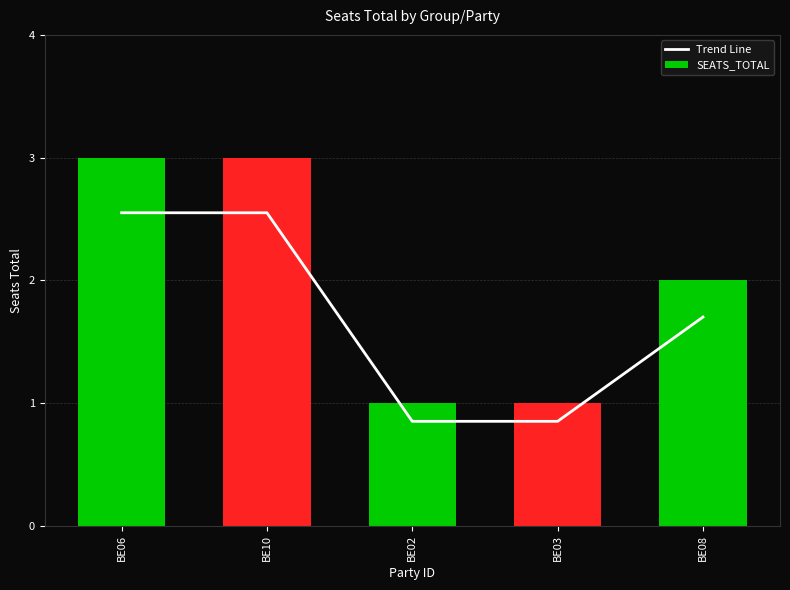

What is the label of the 1st bar from the right?

BE08